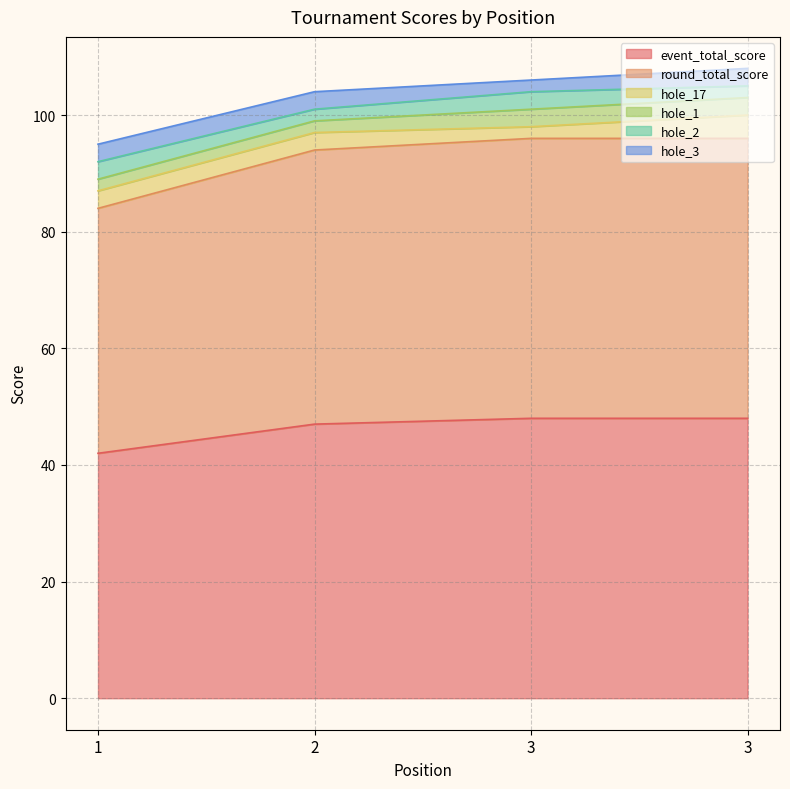

How many distinct data groups are displayed?

6